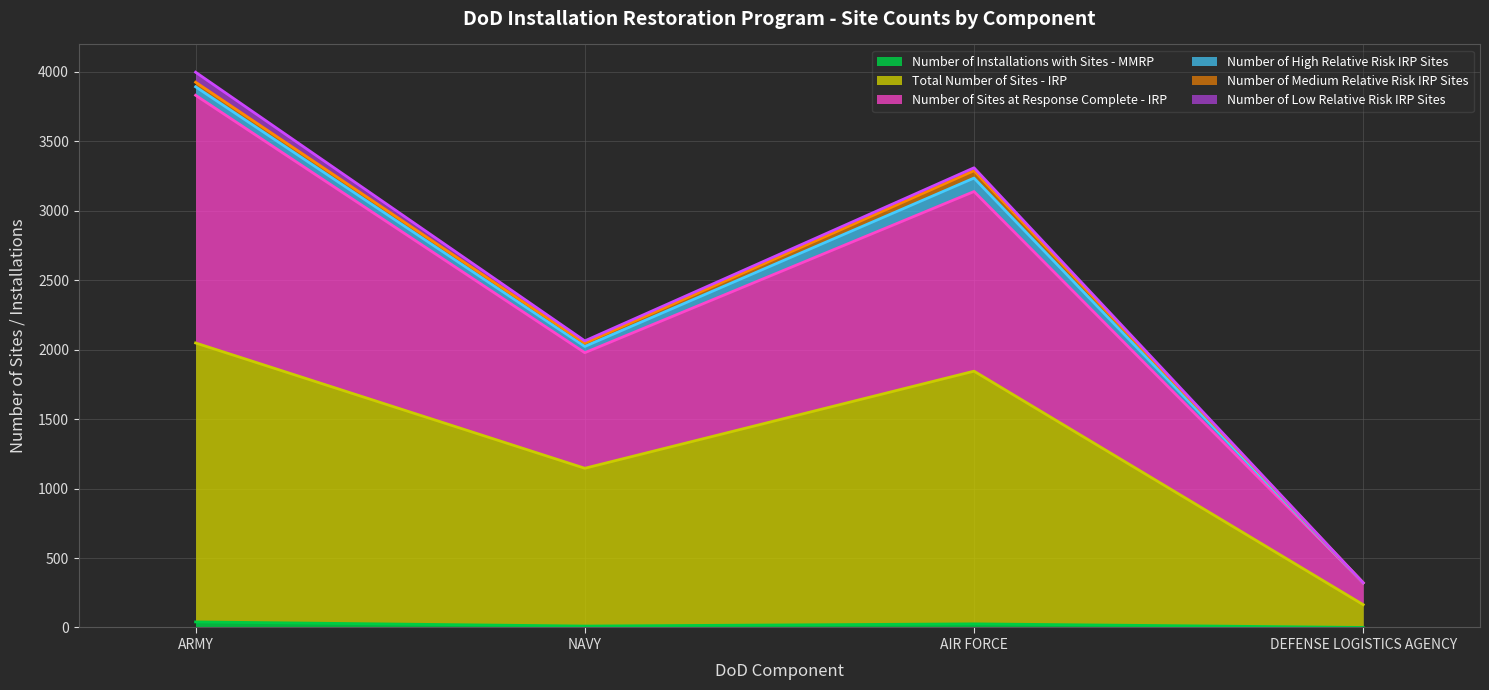

Does the chart display data point markers on the line(s)?

No